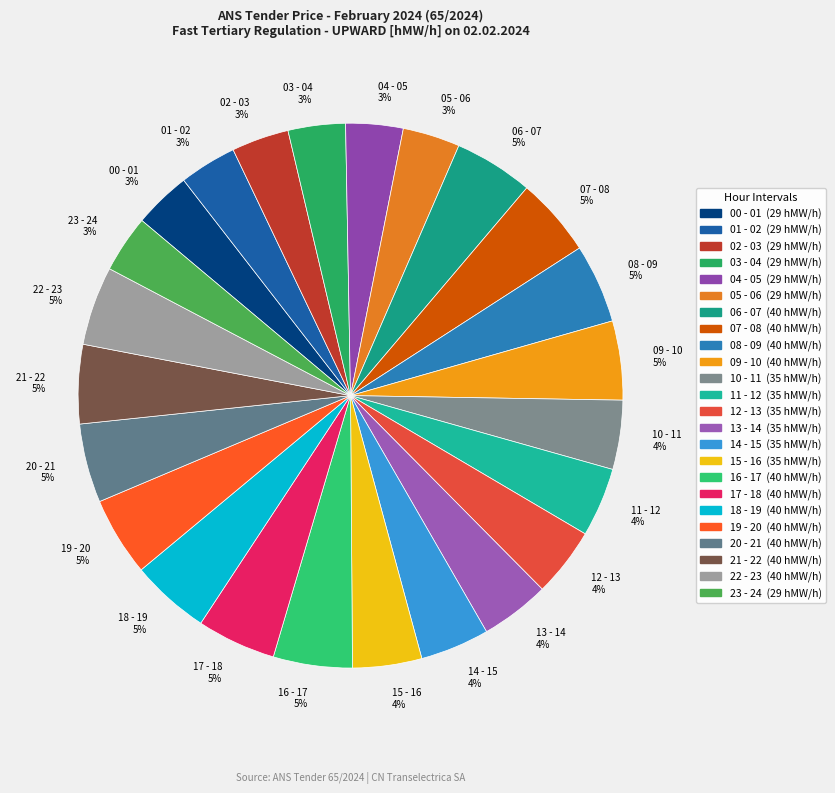

To the nearest percent, what is the combined percentage of 18 - 19 and 11 - 12?

9%